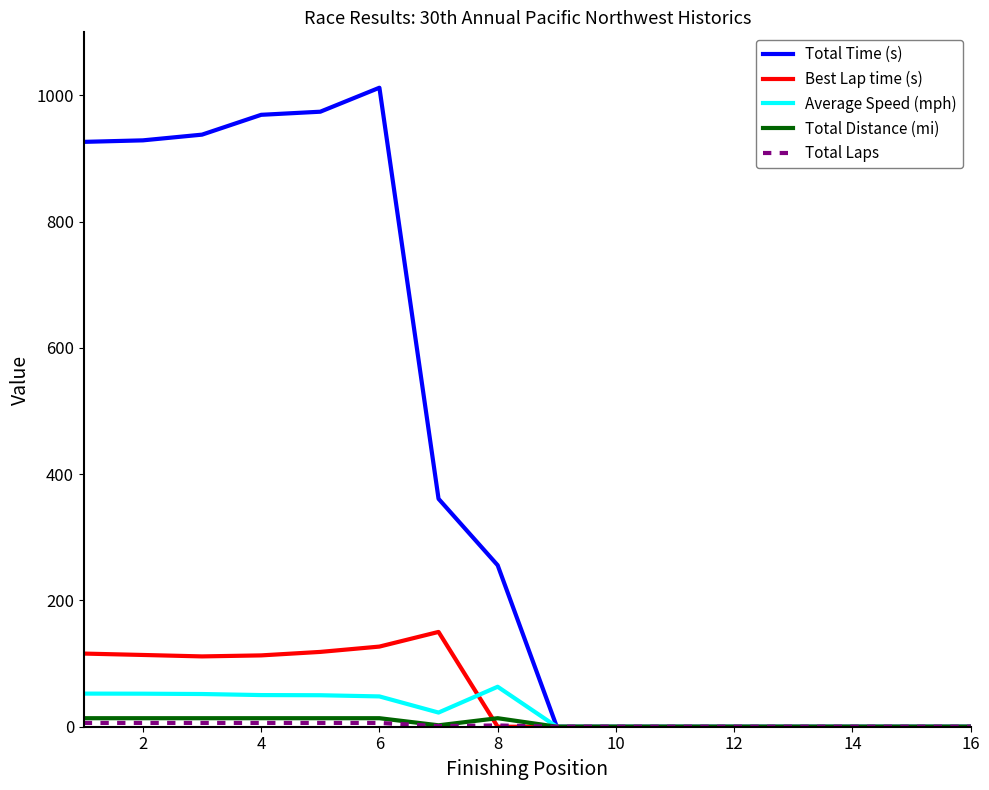

What is the maximum value shown in the chart?

1012.2